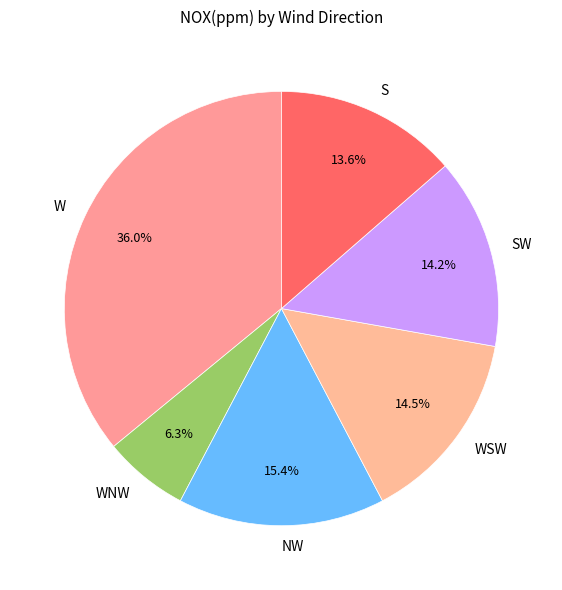

How much of the chart is everything except SW?

85.8%